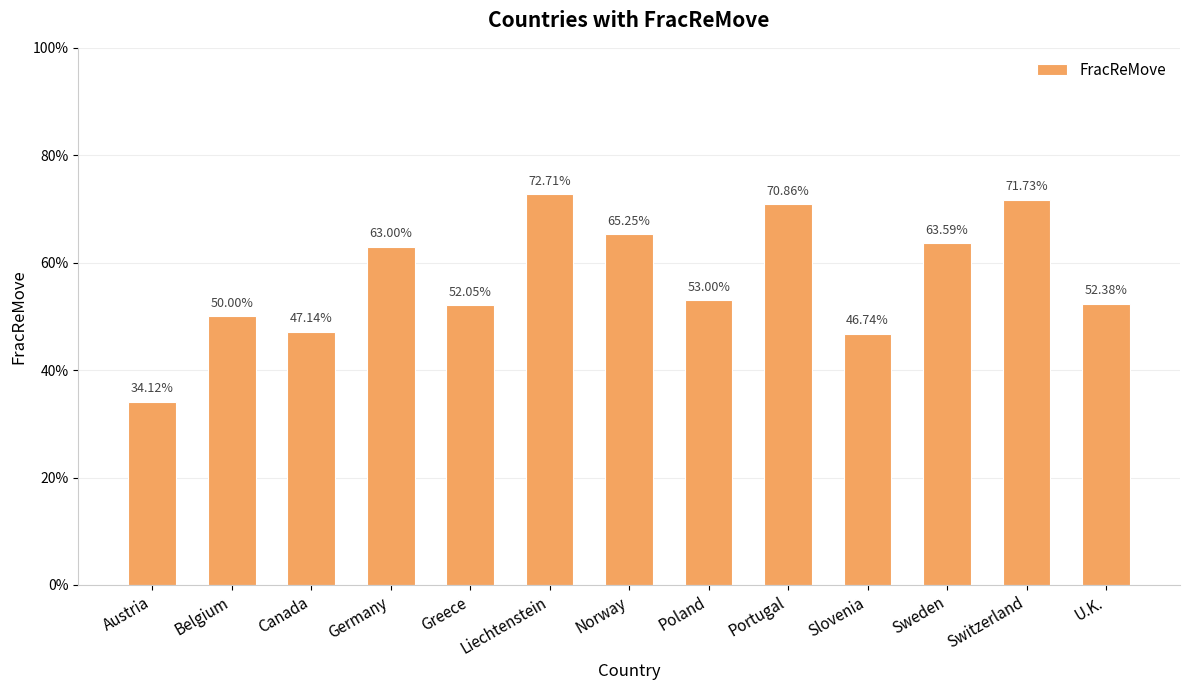

What is the smallest value displayed?

0.3